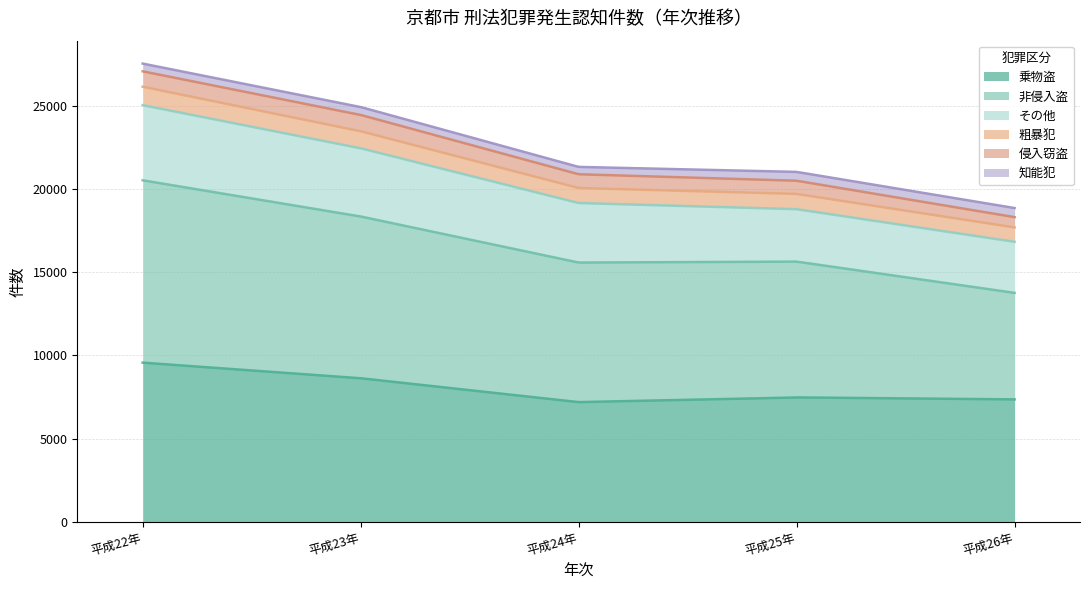

What is the difference between the highest and lowest values at 平成23年?

9244